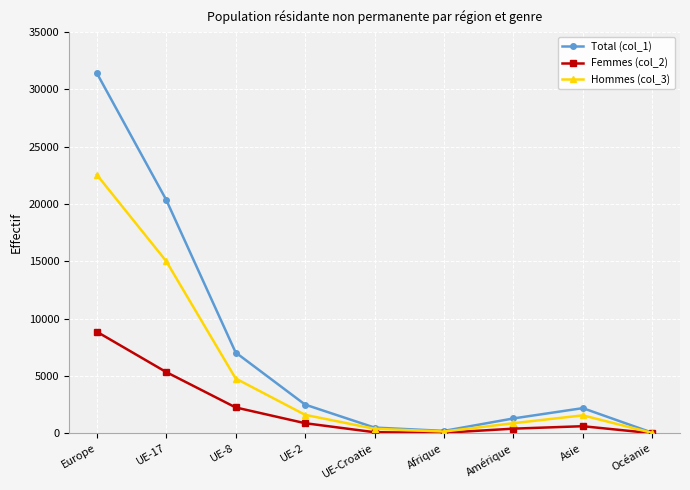

True or false: Total (col_1) has more than 1 points higher than both neighbors.

False